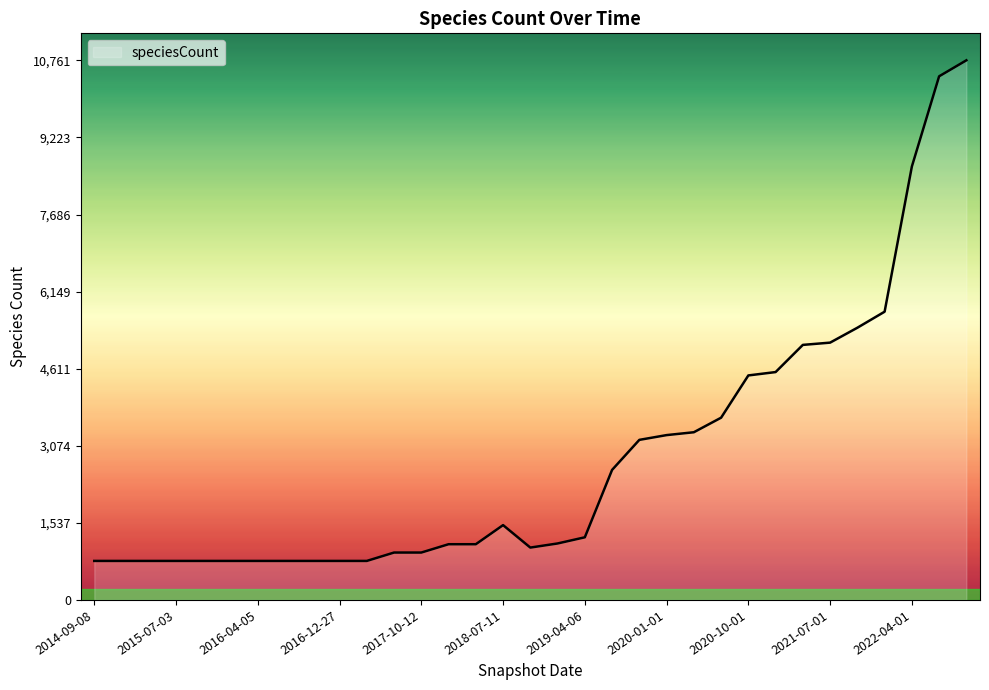

What is the smallest value displayed?

778